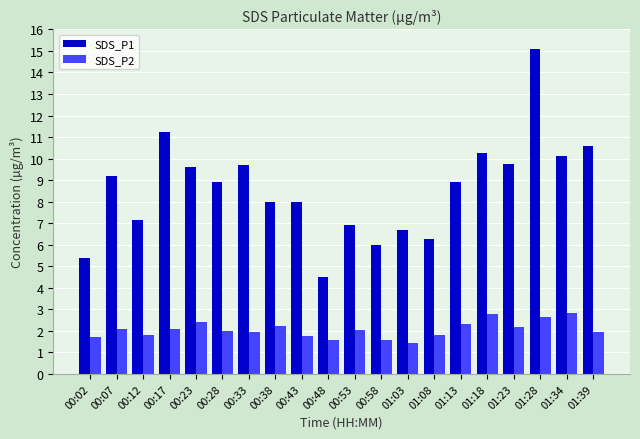

List the series in order of their overall mean, lowest first.

SDS_P2, SDS_P1